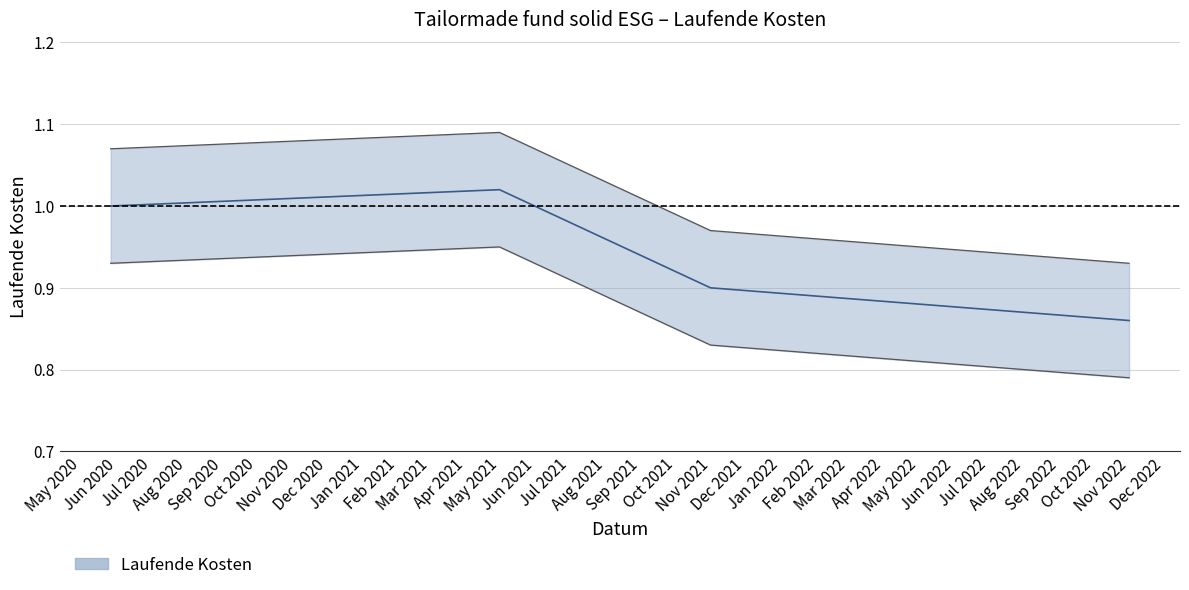

What is the value of the 2nd point from the left?

0.9